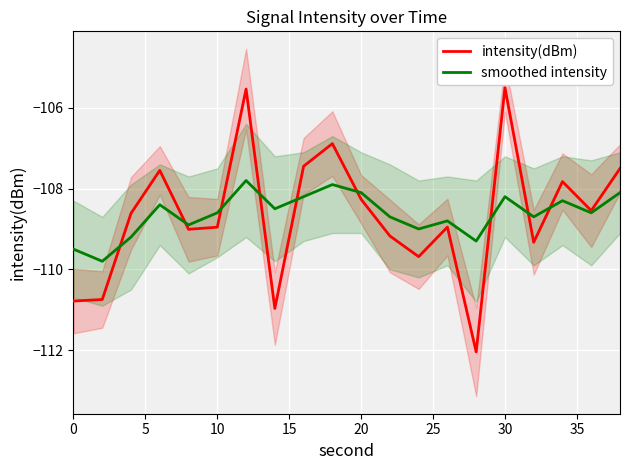

After their last crossing, which series has the higher values: intensity(dBm) or smoothed intensity?

intensity(dBm)